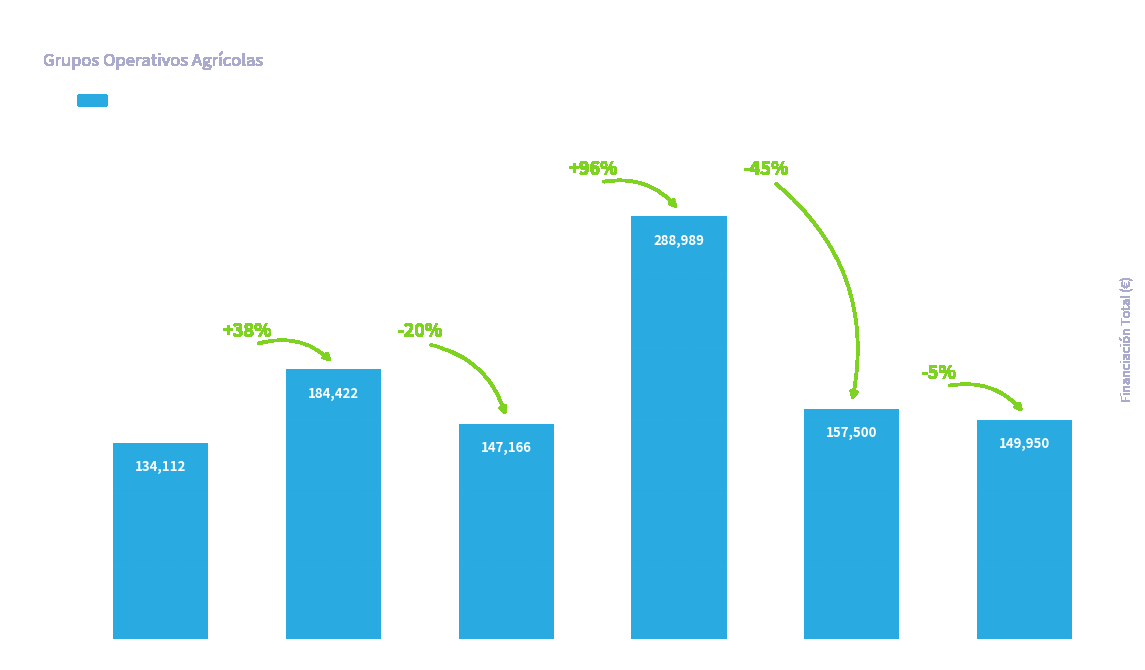

What is the change in value from VALUEBERRY to TECHNOCHERRY?

+2784